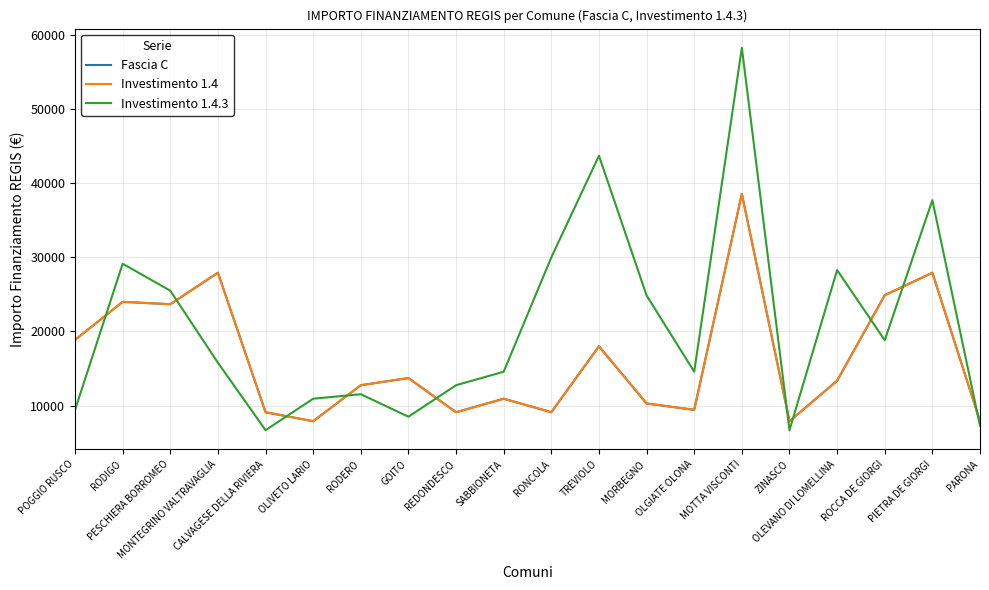

Which category has the highest value in the Investimento 1.4 series?

MOTTA VISCONTI